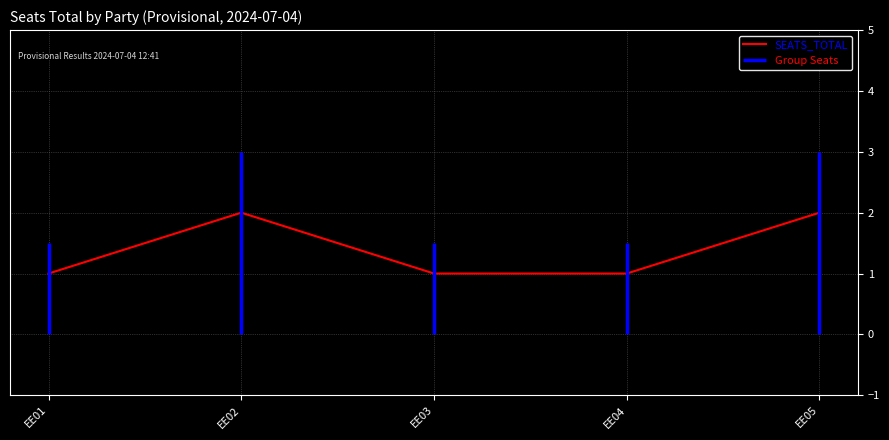

Reading left to right, what are all the values shown in this chart?

1	2	1	1	2